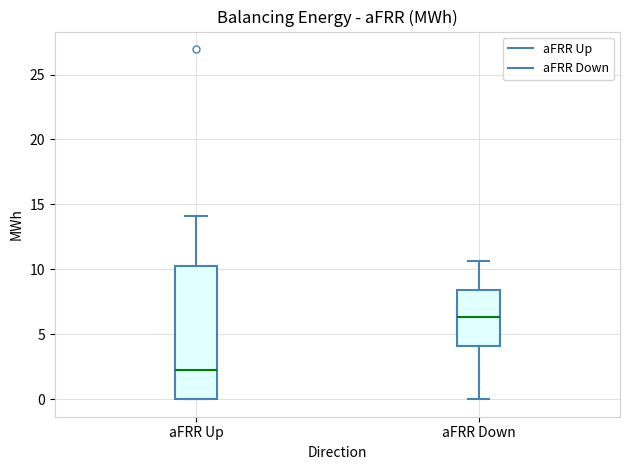

Where is the upper edge of the box for aFRR Down on the y-axis? The values are not printed on the chart, so give them approximately, as read against the axis.

8.5